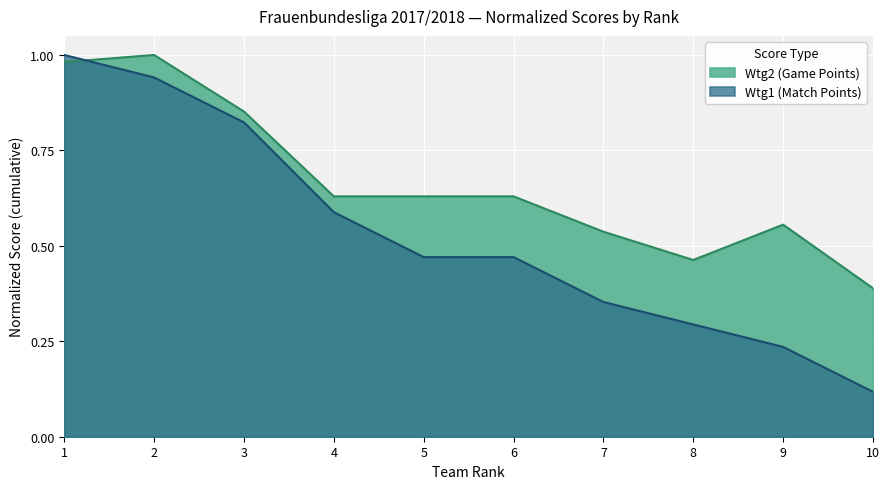

What is the greatest value displayed?

1.0